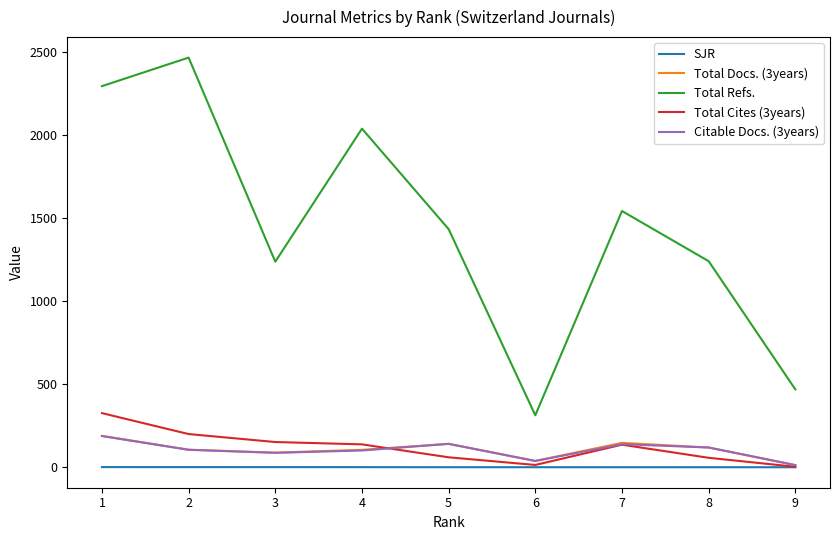

What is the difference between the second highest and minimum values in the SJR series?

0.8